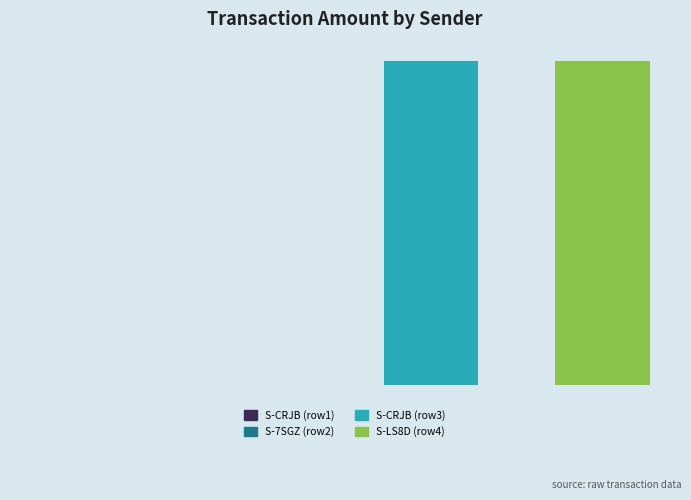

What is the total value across all series at S-7SGZ-8D7V-NNT8-FDMWJ?

1